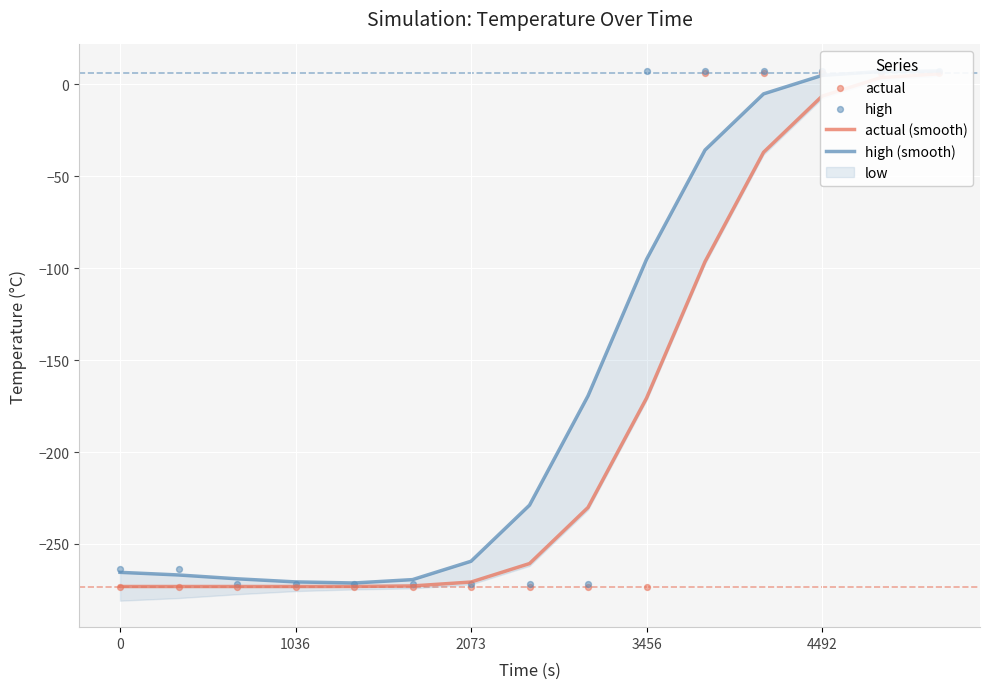

Which series contains the lowest Y value?

actual (smooth)